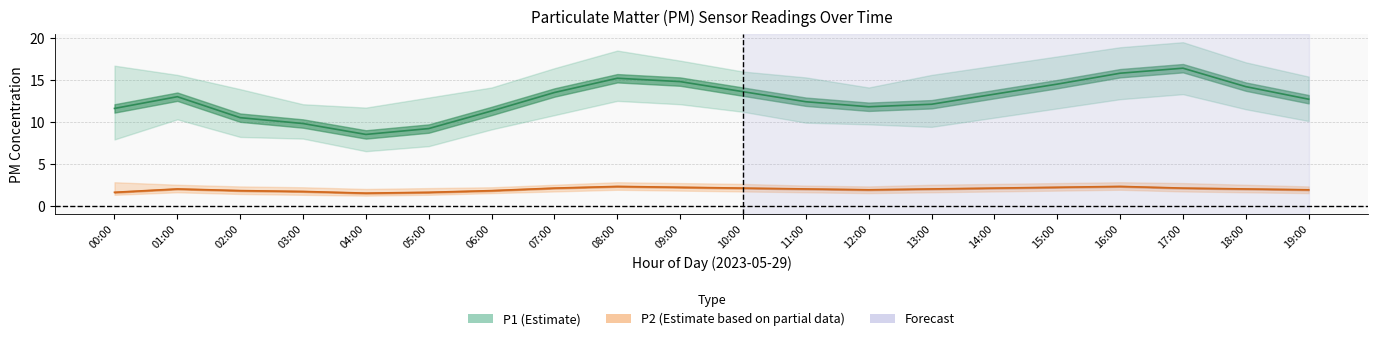

What is the smallest value displayed?

1.2